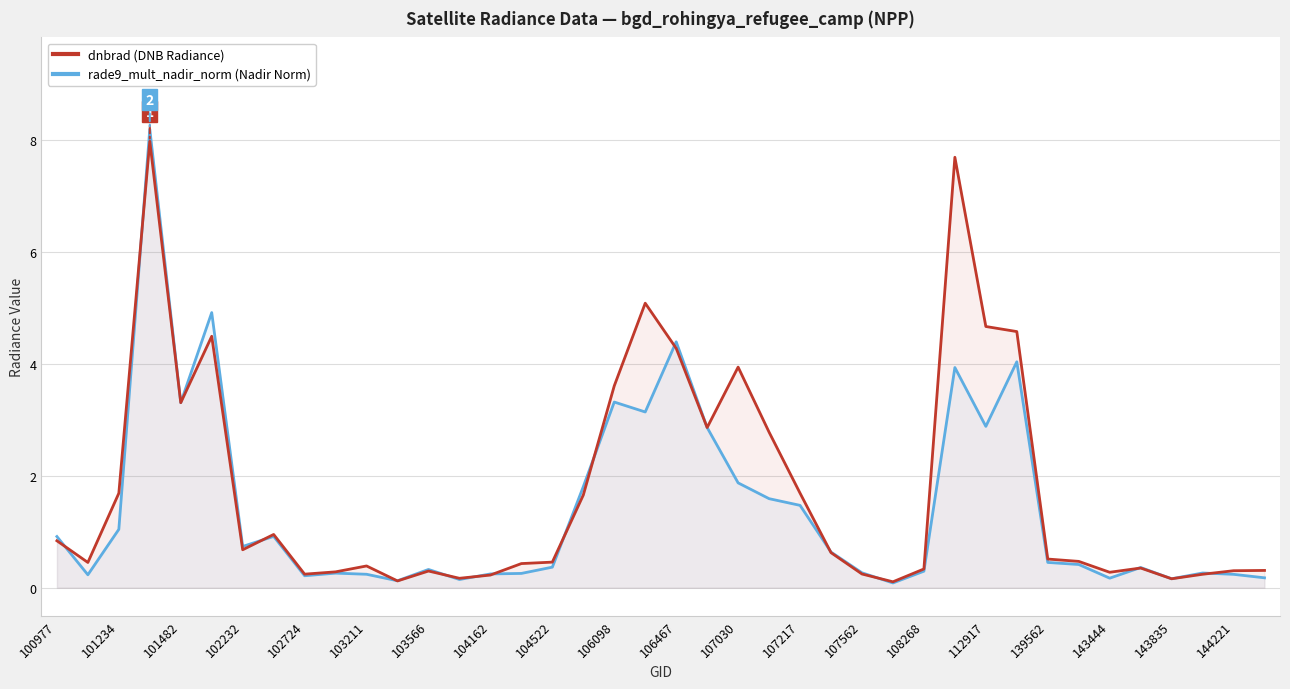

What are all the series names shown in the legend?

dnbrad (DNB Radiance), rade9_mult_nadir_norm (Nadir Norm)